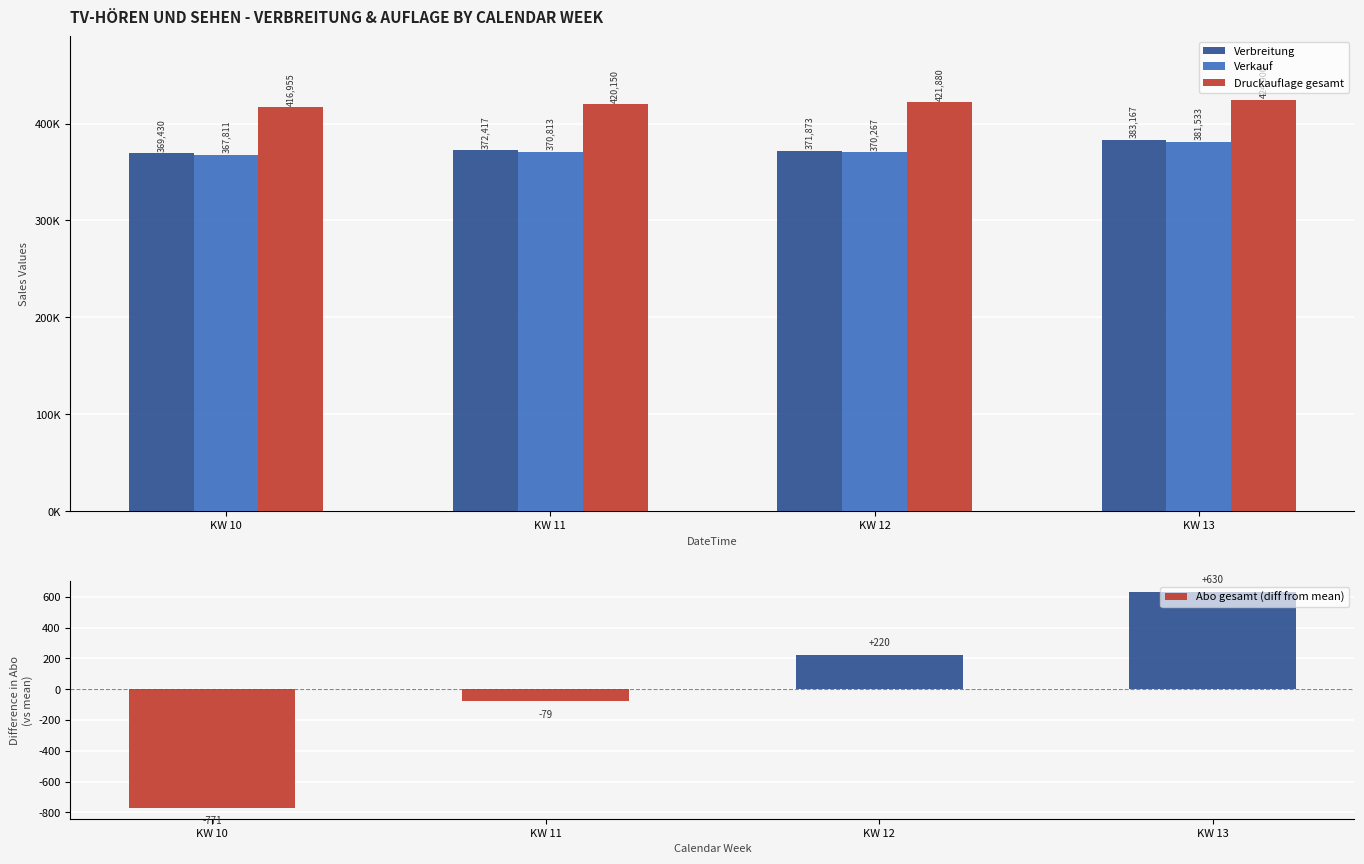

Reading left to right, extract all data points from this chart.

Verbreitung: KW 10=369430.0	KW 11=372417.0	KW 12=371873.0	KW 13=383167.0
Verkauf: KW 10=367811.0	KW 11=370813.0	KW 12=370267.0	KW 13=381533.0
Druckauflage gesamt: KW 10=416955.0	KW 11=420150.0	KW 12=421880.0	KW 13=424900.0
Abo gesamt (diff from mean): KW 10=-771.5	KW 11=-79.5	KW 12=220.5	KW 13=630.5